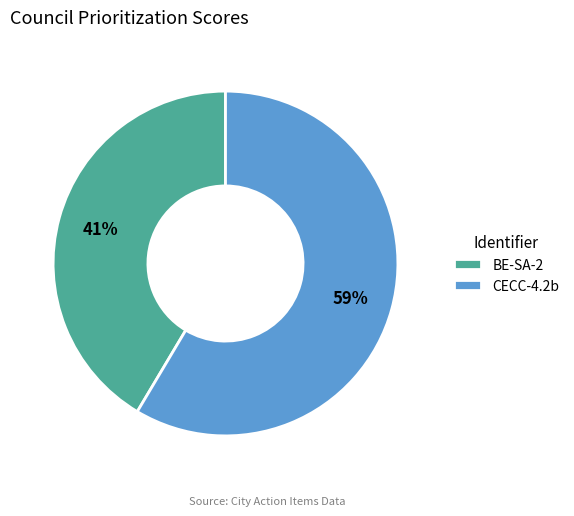

Count the number of slices in the pie.

2